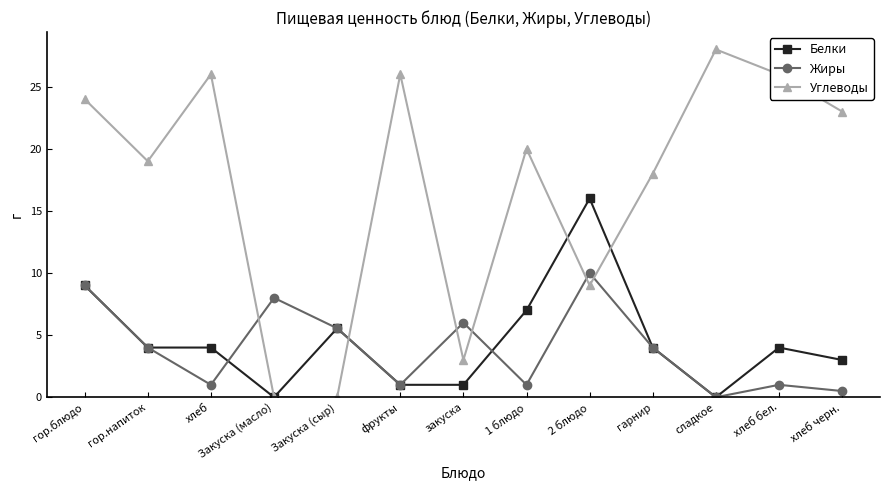

How many interior local valleys does the Жиры series have?

4